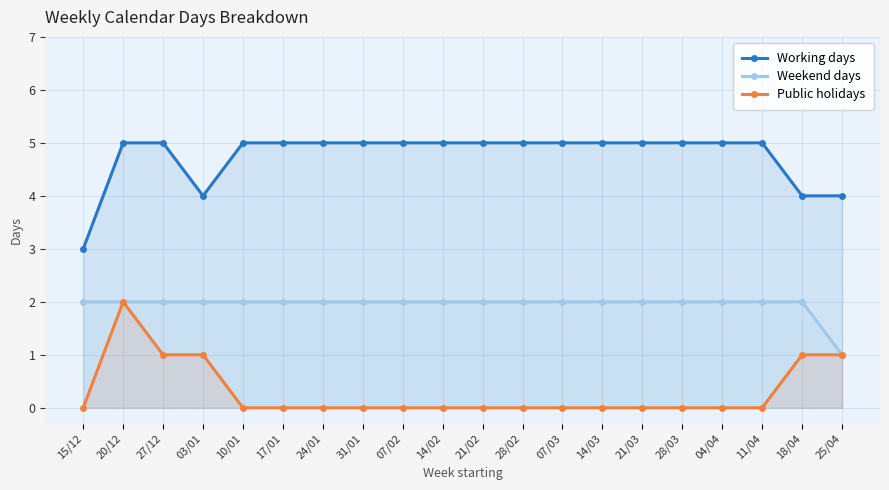

What is the total value across all series at 21/03?

7